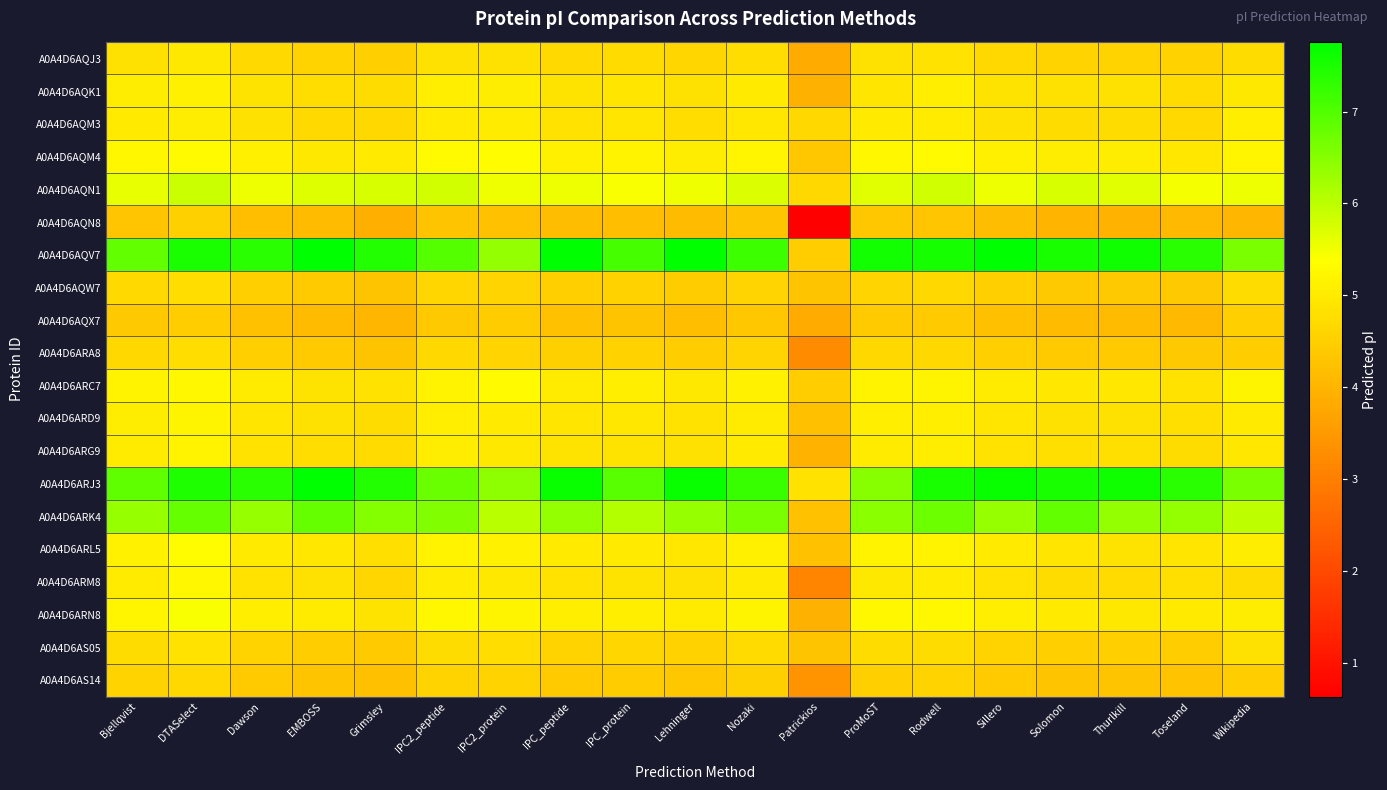

Rank the series by their maximum value, from highest to lowest.

A0A4D6AQV7, A0A4D6ARJ3, A0A4D6ARK4, A0A4D6AQN1, A0A4D6ARN8, A0A4D6AQM4, A0A4D6ARL5, A0A4D6ARC7, A0A4D6ARM8, A0A4D6ARD9, A0A4D6ARG9, A0A4D6AQK1, A0A4D6AQM3, A0A4D6AQJ3, A0A4D6AS05, A0A4D6AQW7, A0A4D6ARA8, A0A4D6AS14, A0A4D6AQN8, A0A4D6AQX7